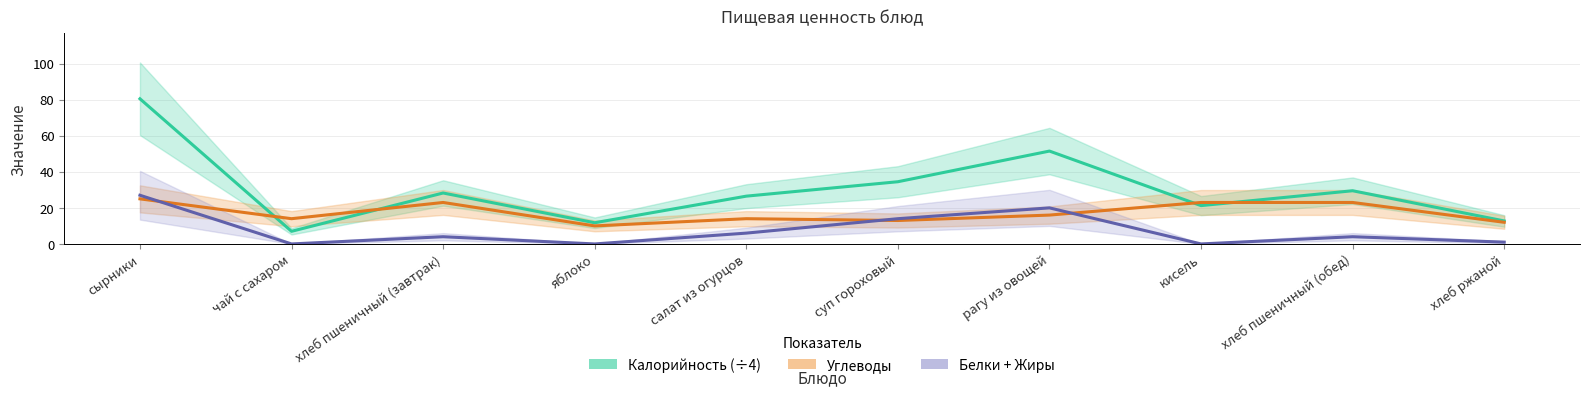

What is the label of the 7th point from the left?

рагу из овощей